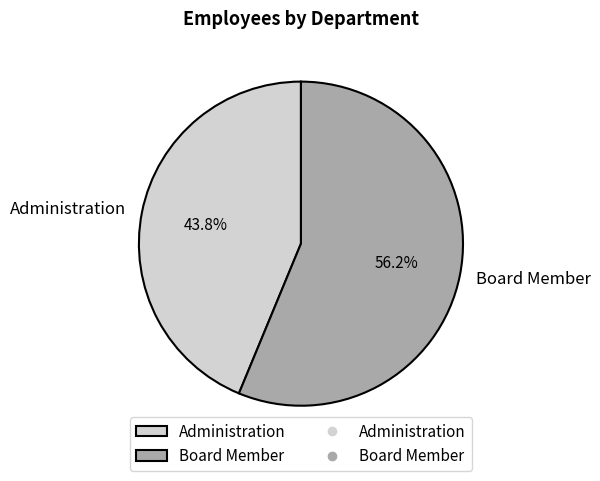

To the nearest percent, what is the average slice percentage?

50%